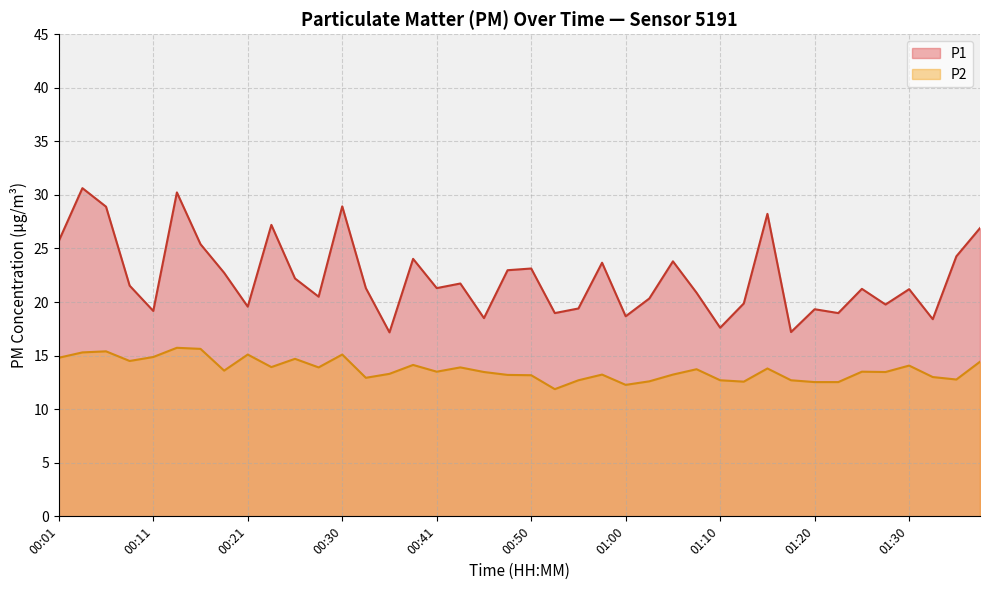

How many values in the P1 series are below 21?

17